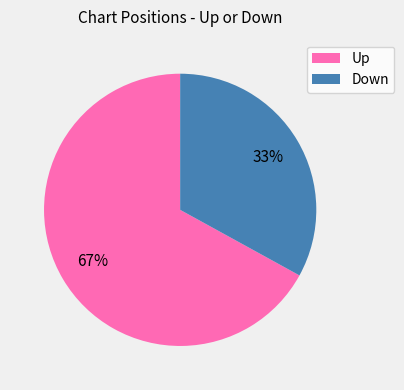

How many slices are in this pie chart?

2